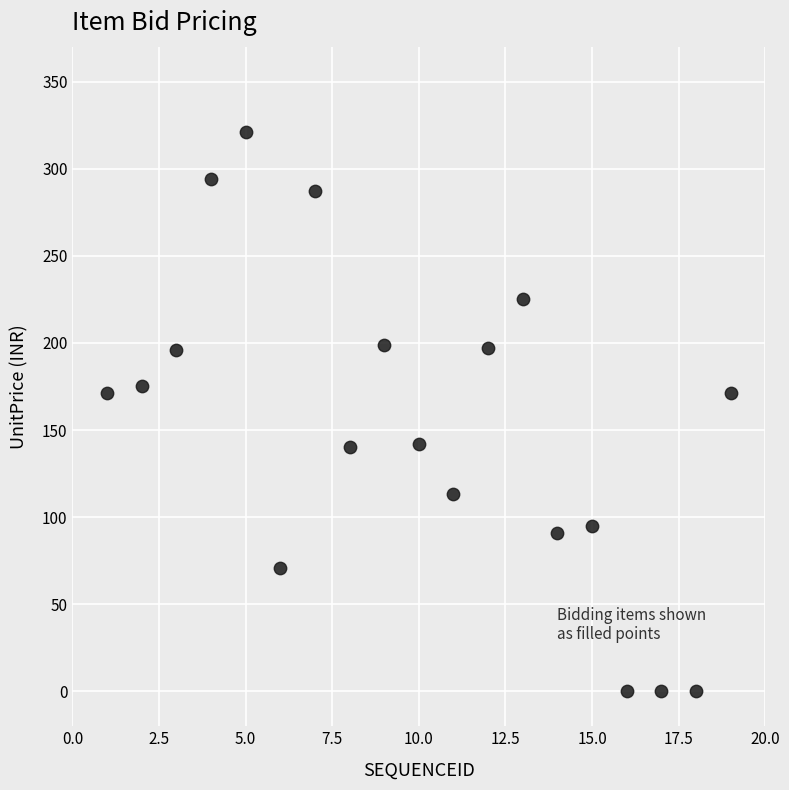

What is the range of X values (max minus min)?

18